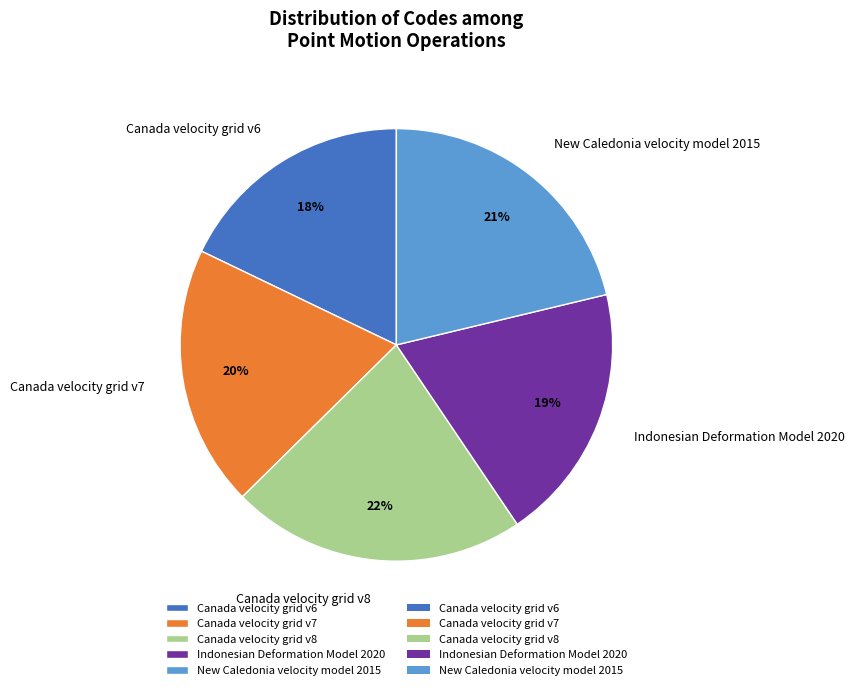

The Indonesian Deformation Model 2020 slice represents 19% of the pie. True or false?

True